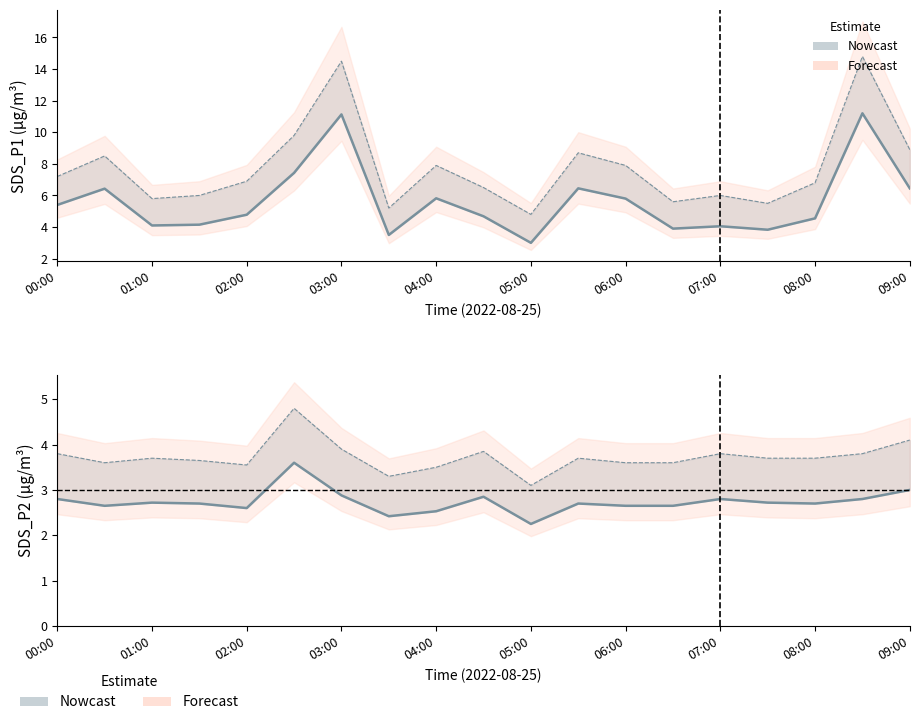

Count the number of categories in the chart.

19